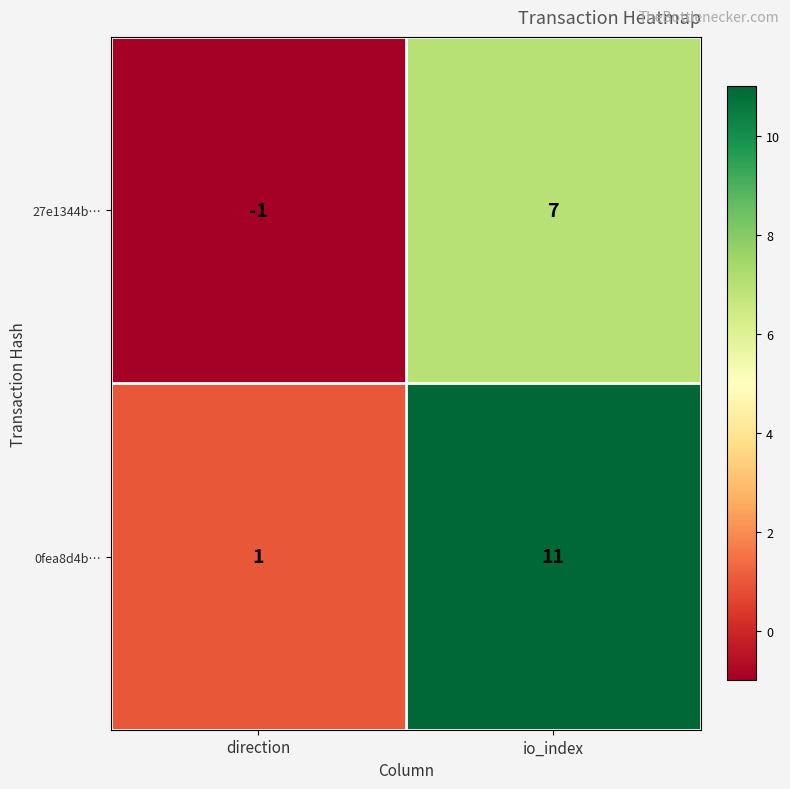

What is the greatest value displayed?

11